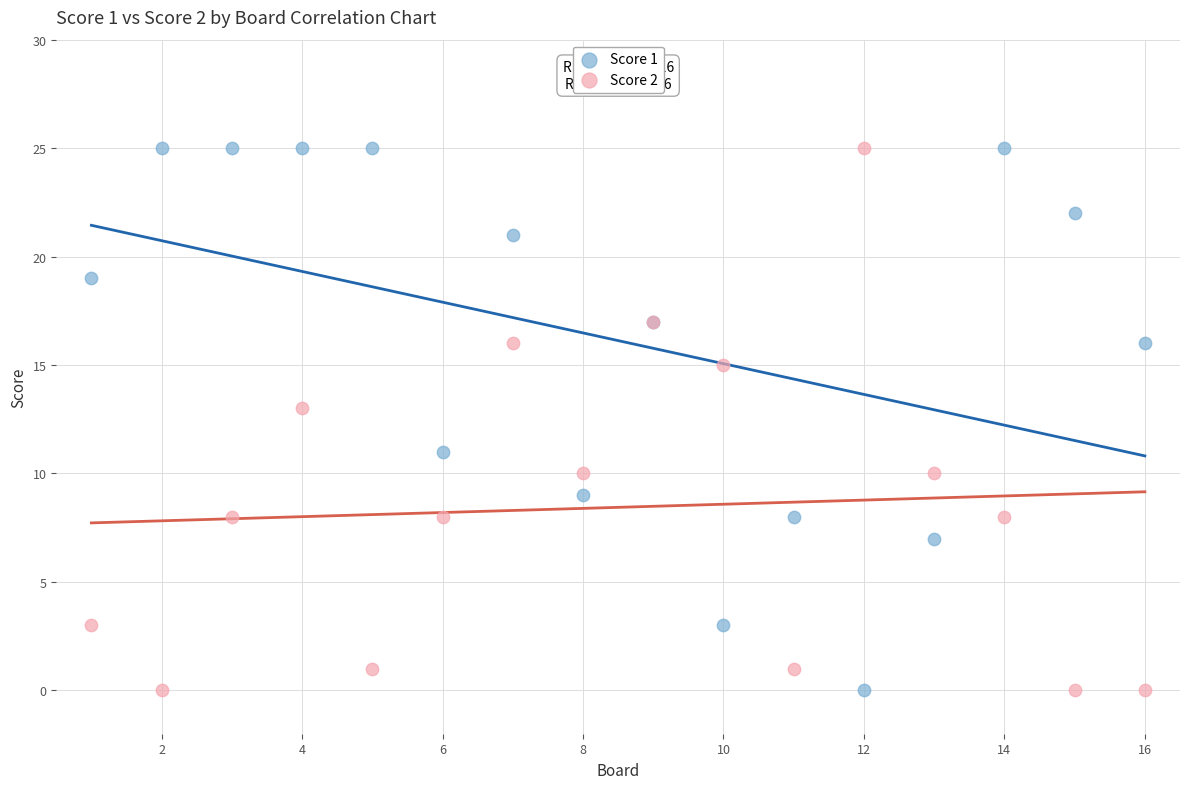

What is the X range (max minus min) for the scatter plot?

15